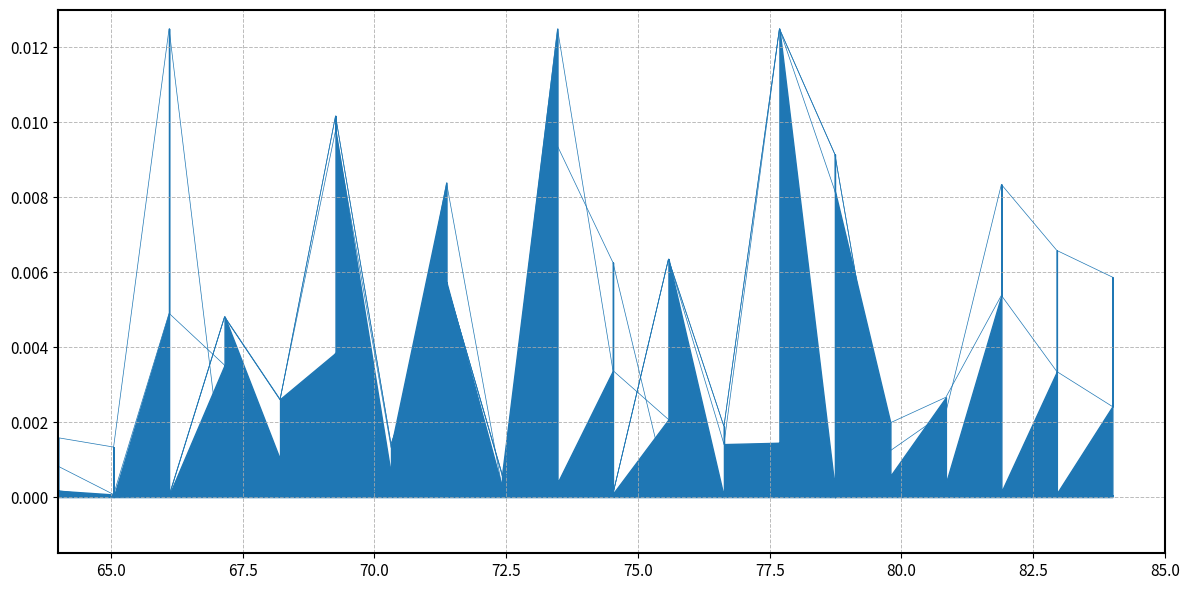

How many times do Qtde Registrada and Total disponivel CARONA cross each other?

4